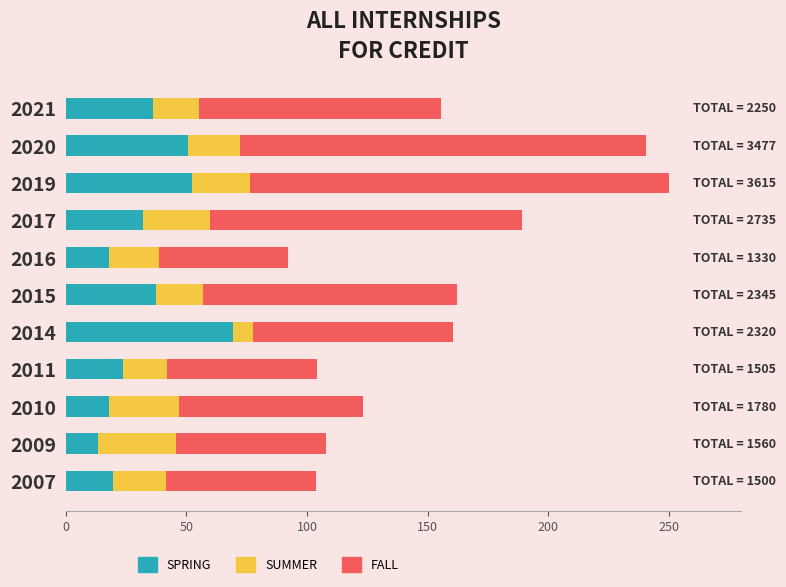

Which category has the highest value in the SPRING series?

2014